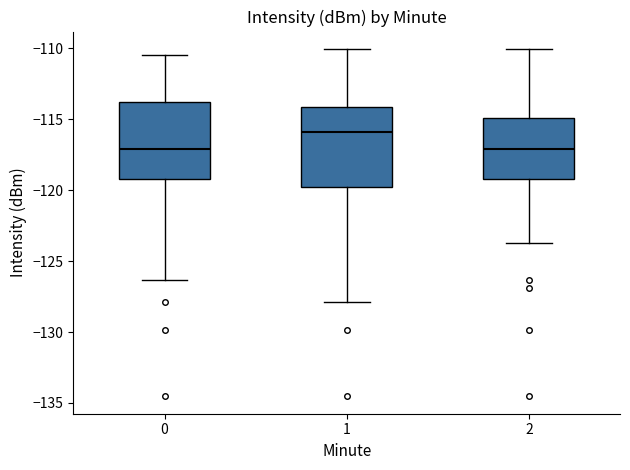

Where is the upper edge of the box at x = 2 on the y-axis? The values are not printed on the chart, so give them approximately, as read against the axis.

-115.0